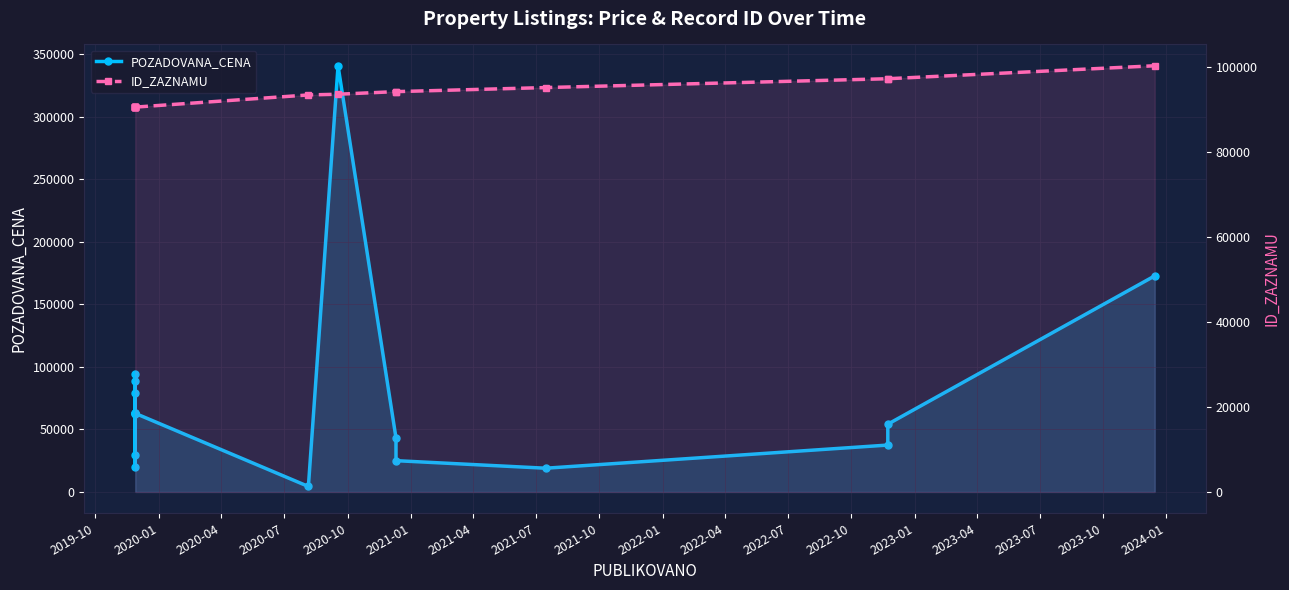

At 2022-10, list the series in order from smallest to largest.

POZADOVANA_CENA, ID_ZAZNAMU